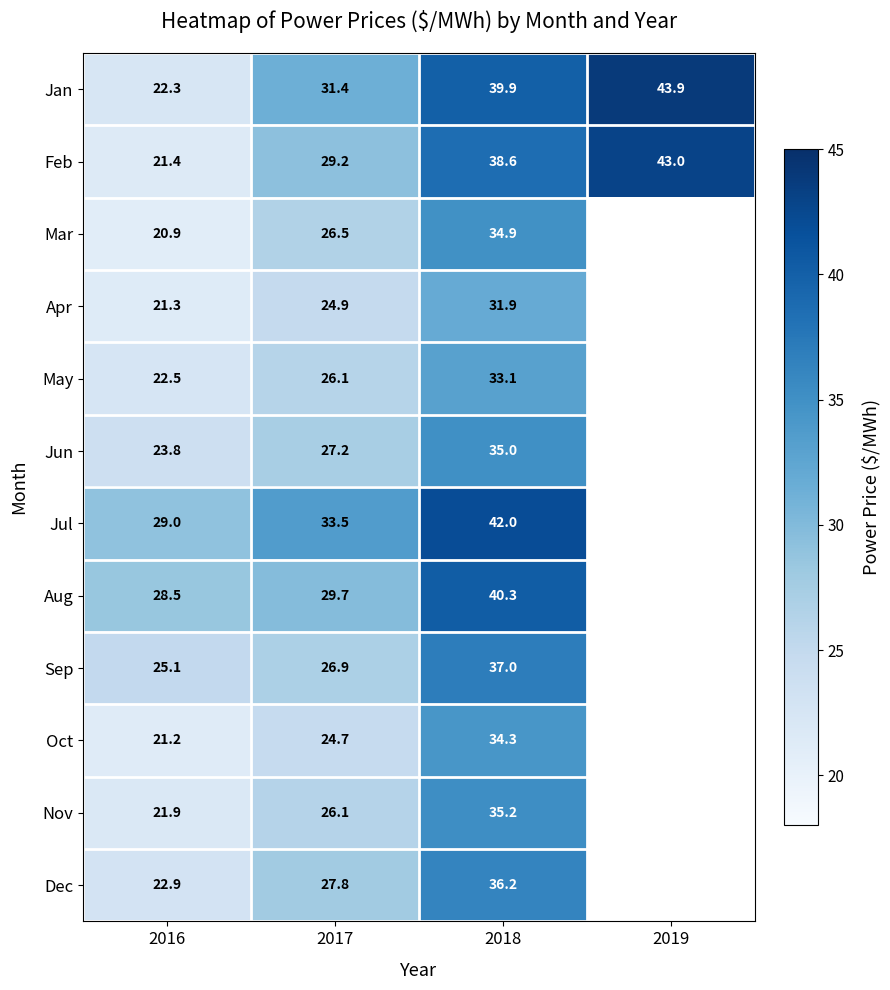

Between 2017 and 2018, which series saw the biggest shift?

Aug